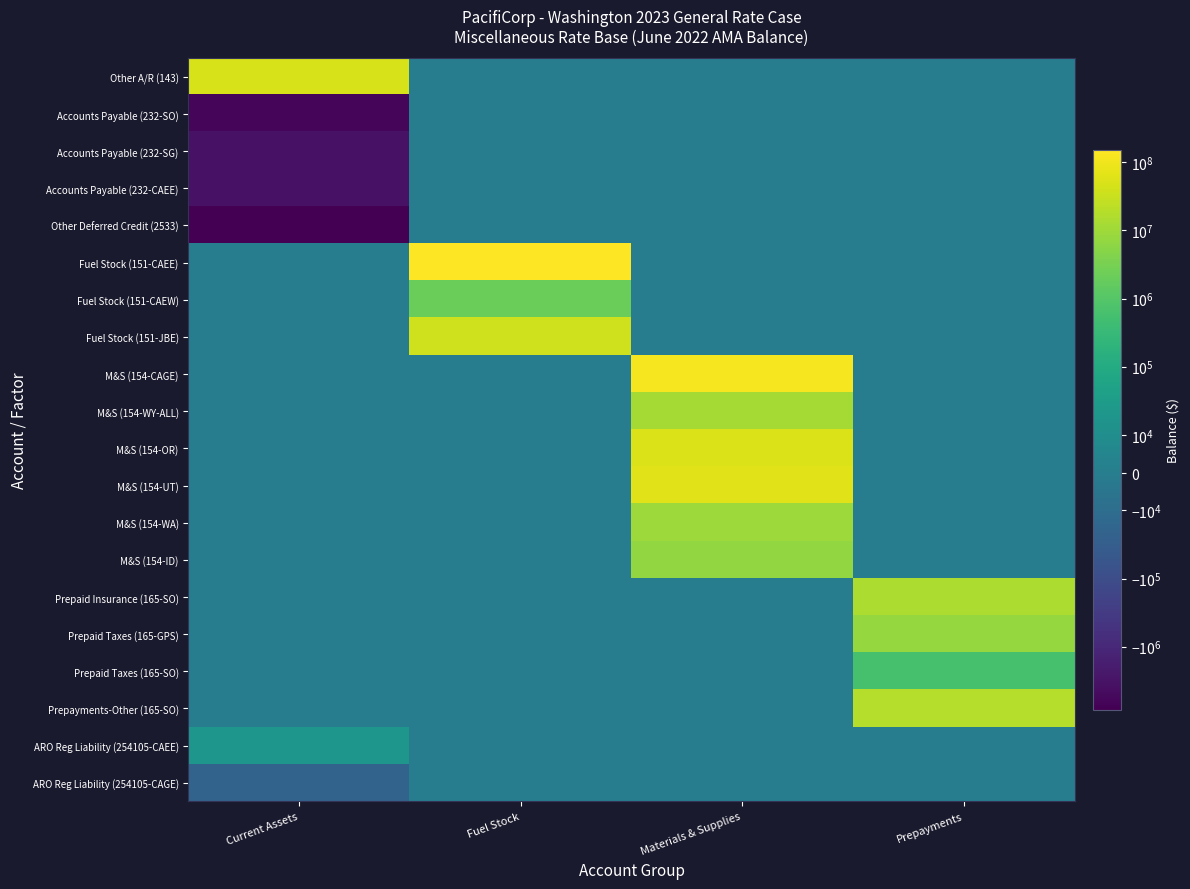

At which category does the chart reach its minimum across all series?

Current Assets